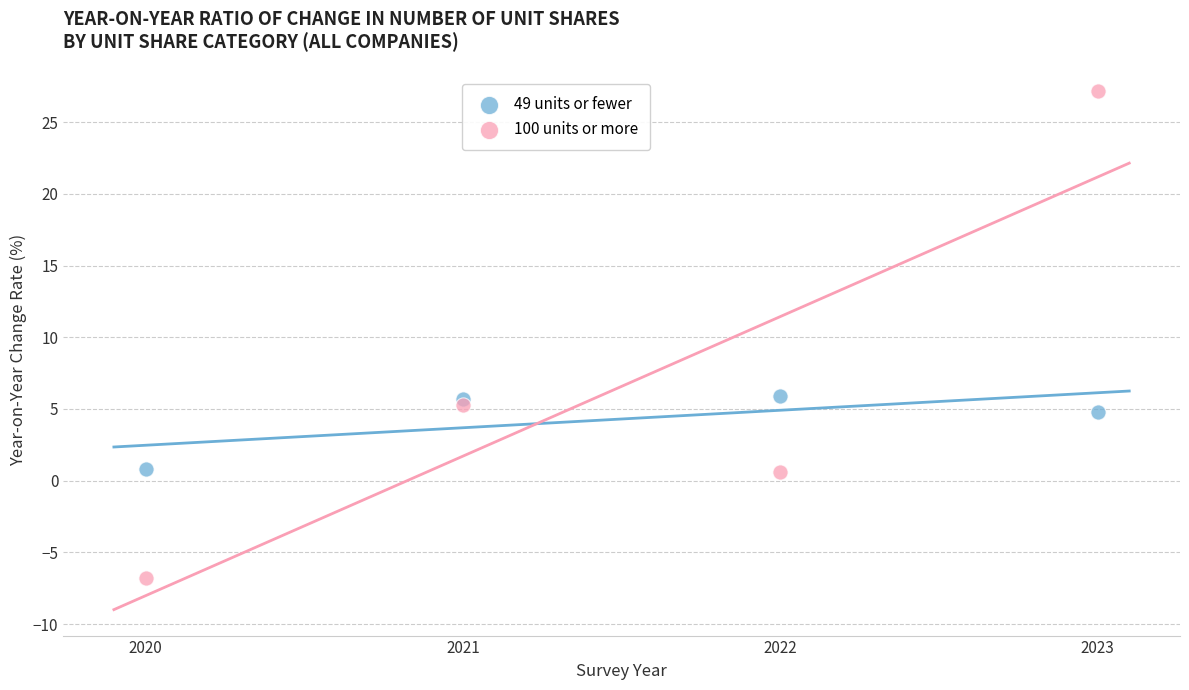

Which series has the largest Y range (max minus min)?

100 units or more